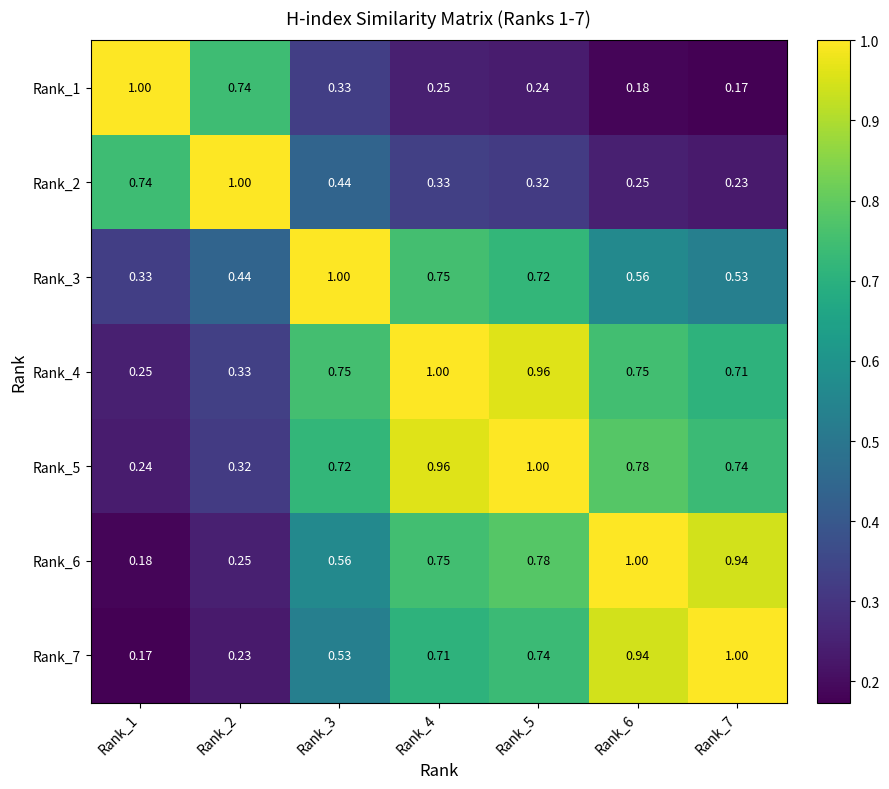

Rank the series at Rank_1 from lowest to highest value.

Rank_7, Rank_6, Rank_5, Rank_4, Rank_3, Rank_2, Rank_1